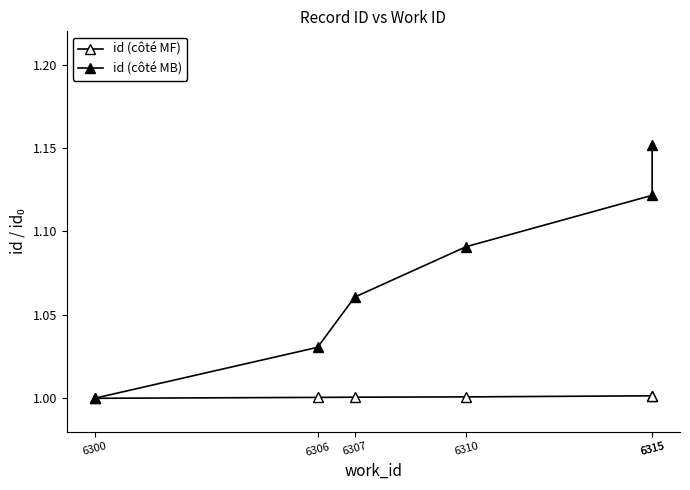

Read the id (côté MF) value at 6300.

1.0